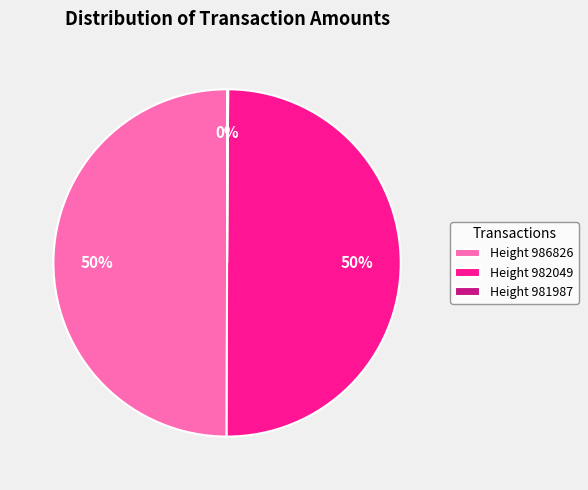

The Height 986826 slice represents 50% of the pie. True or false?

True